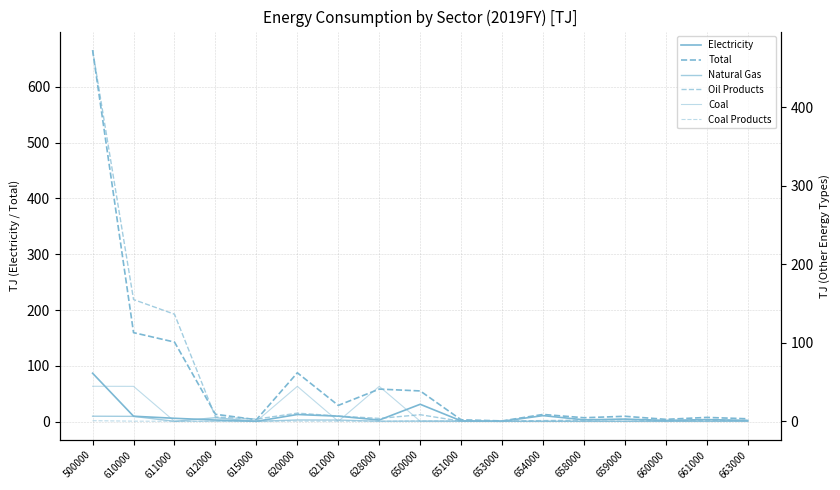

How many values in the Natural Gas series exceed 0?

8